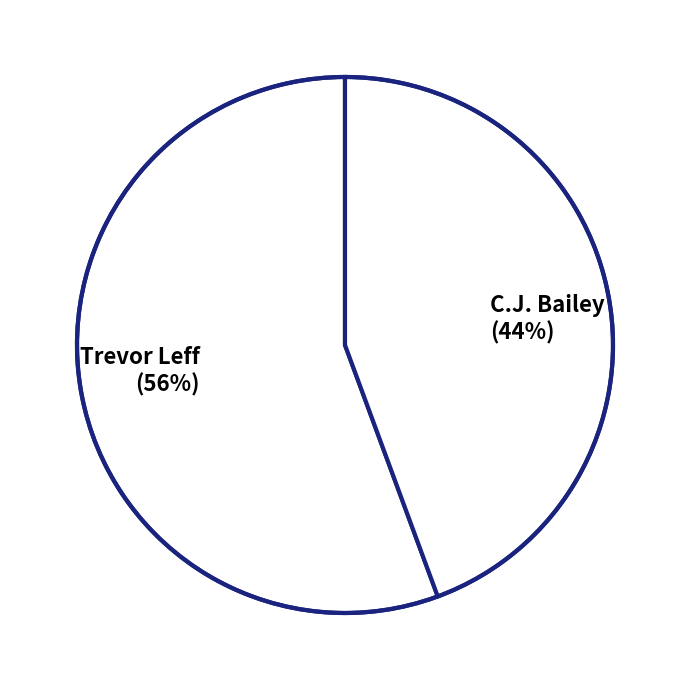

Is the sum of Trevor Leff (56%) and C.J. Bailey (44%) greater than half?

Yes